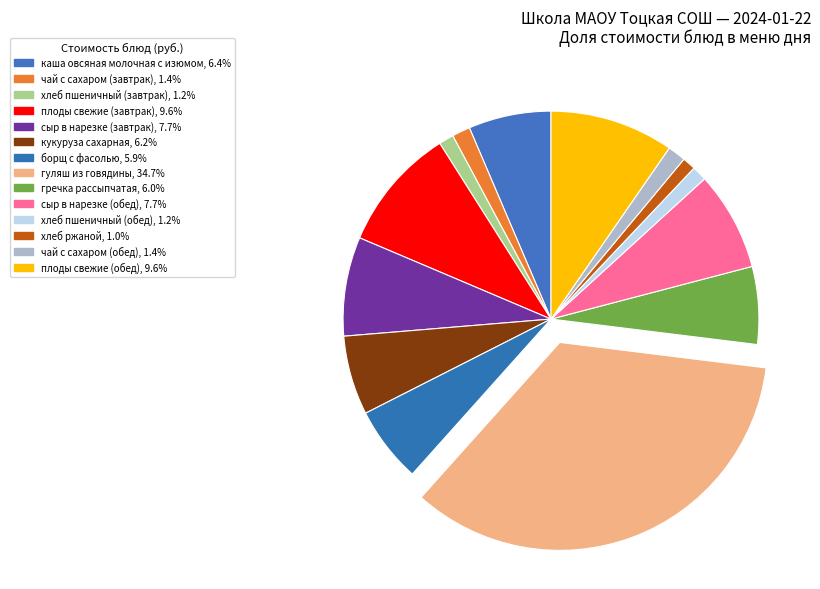

Which category has the smallest portion of the pie?

хлеб ржаной